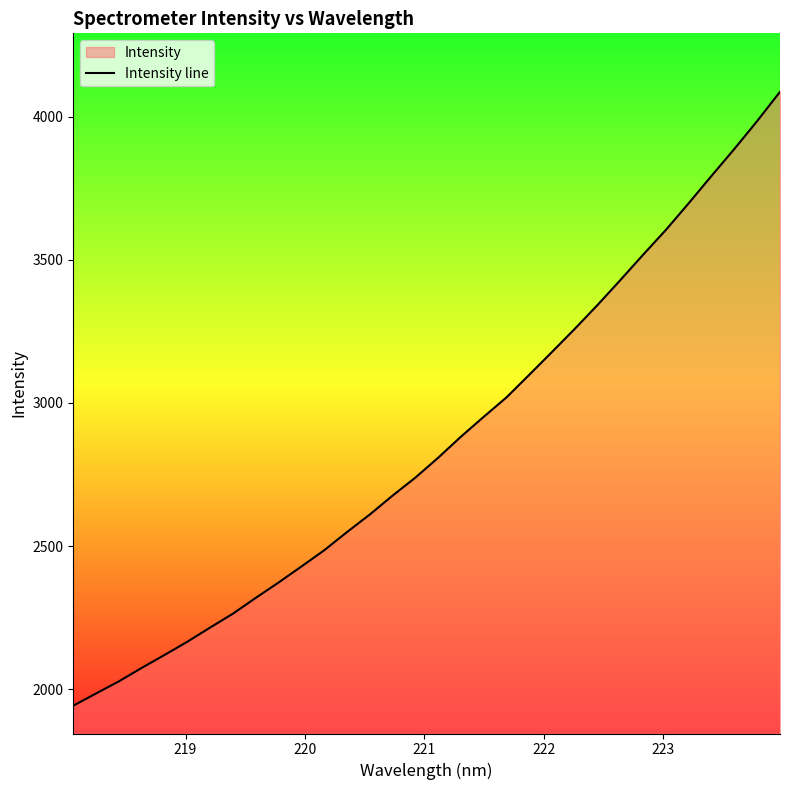

What is the maximum value shown in the chart?

4087.0